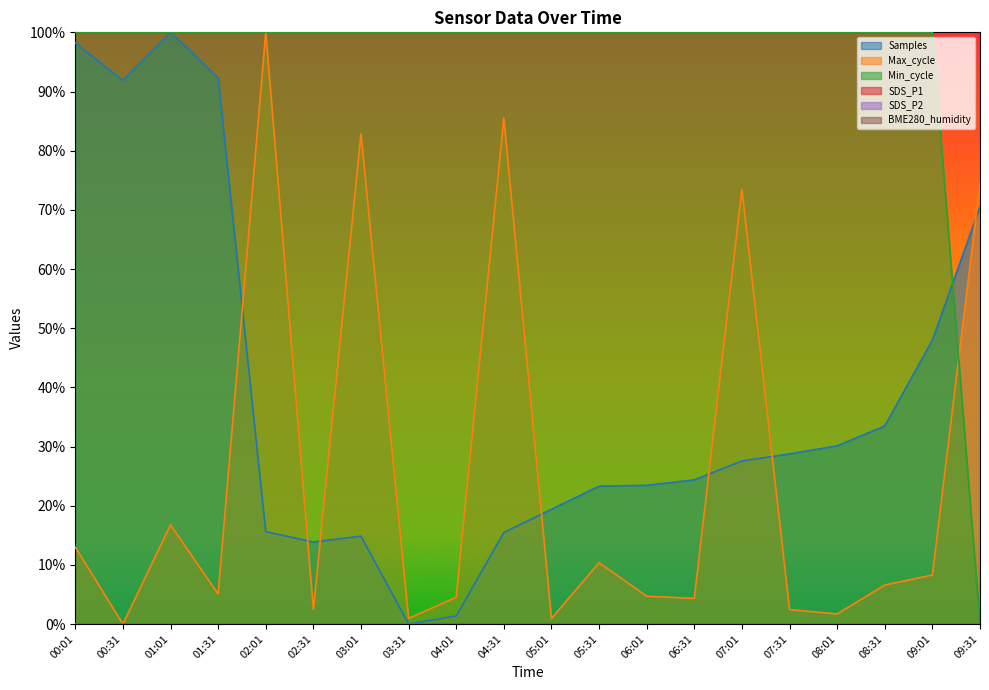

True or false: Min_cycle has a value of 100.0 at 00:01.

True